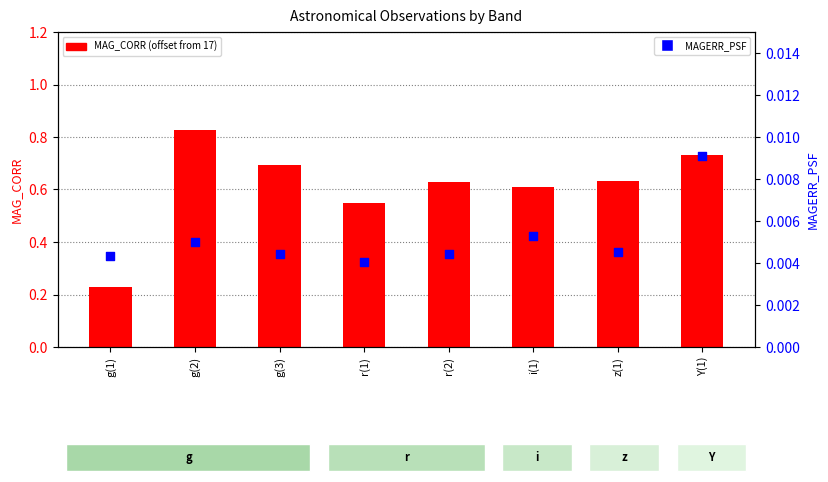

Which series contains the lowest Y value?

MAGERR_PSF